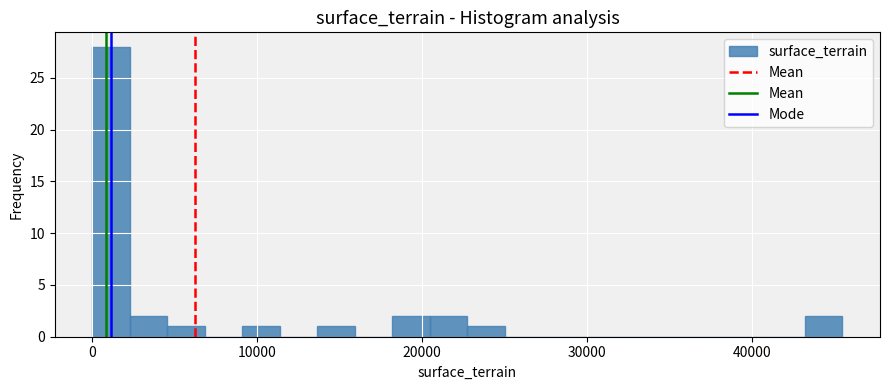

Around what value on the x-axis is the tallest bar? Give the approximate position of its centre, as read against the axis.

1000